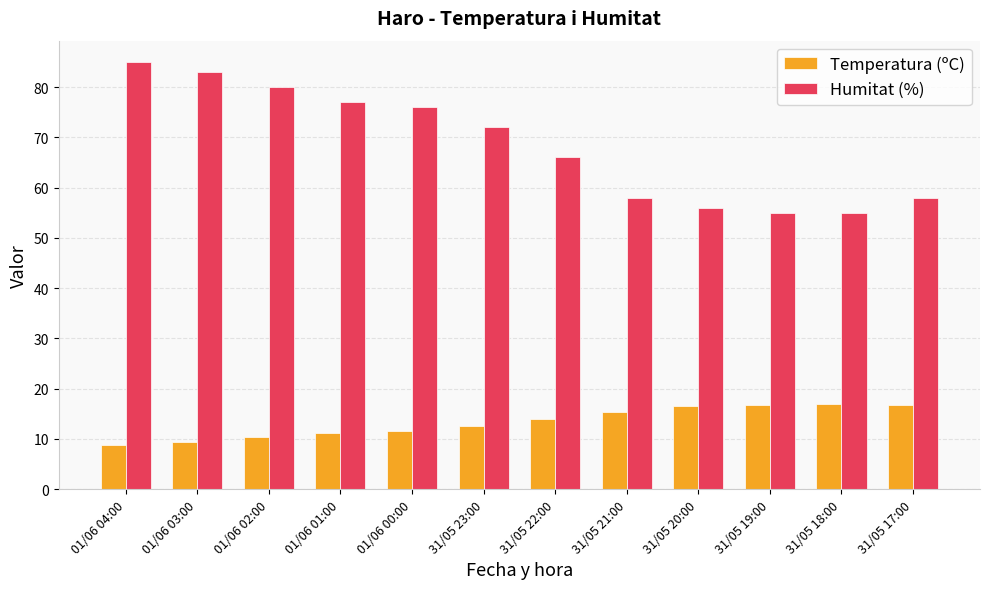

What is the minimum value shown in the chart?

8.7